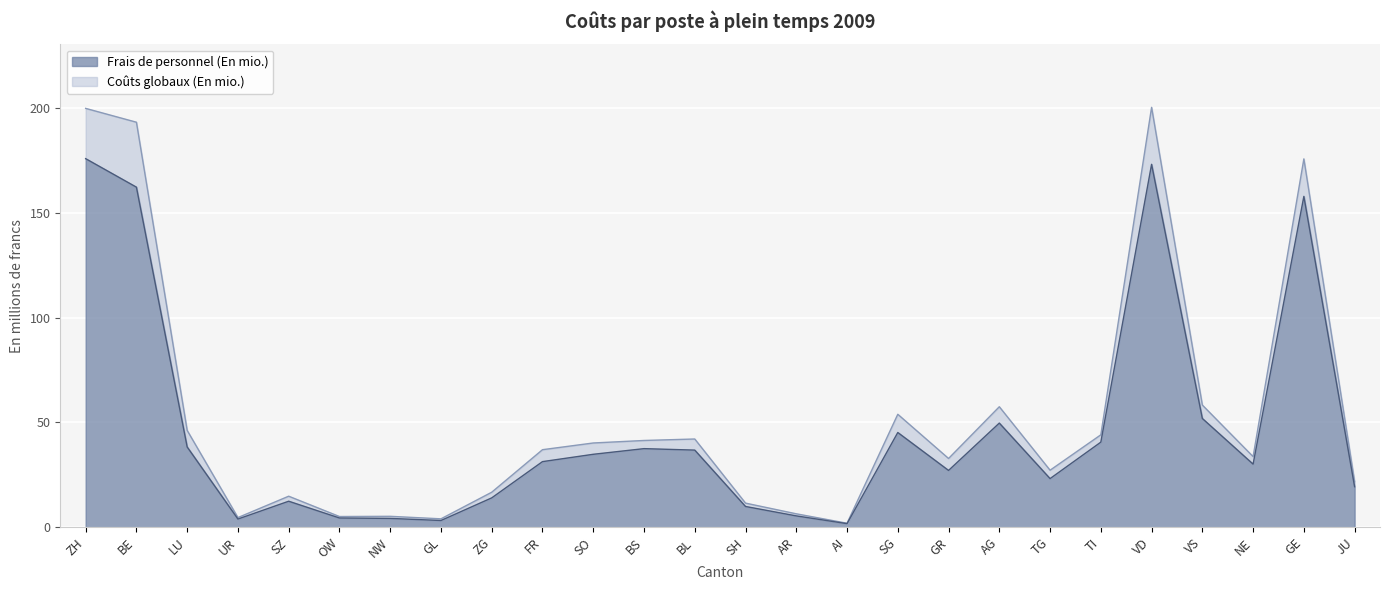

List the series in order of their peak value, highest first.

Coûts globaux (En mio.), Frais de personnel (En mio.)